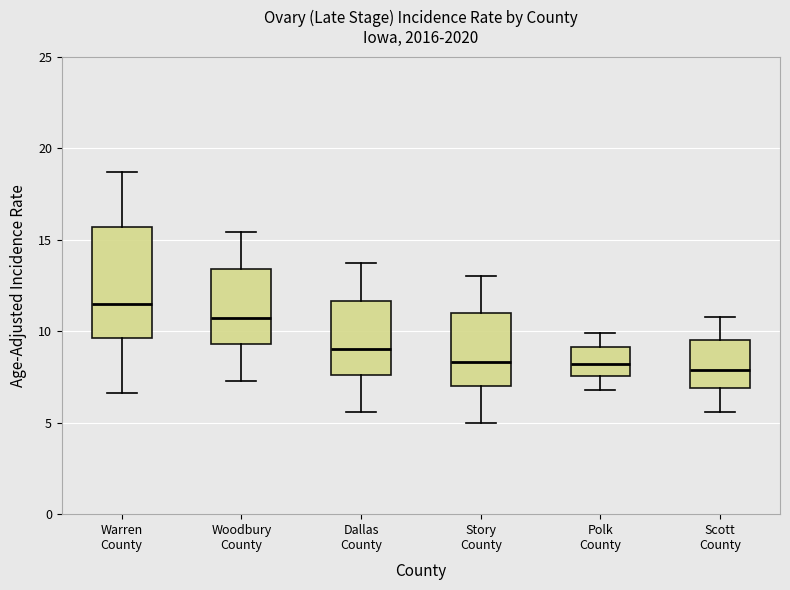

Which box is the tallest, from its lower edge to its upper edge?

Warren County